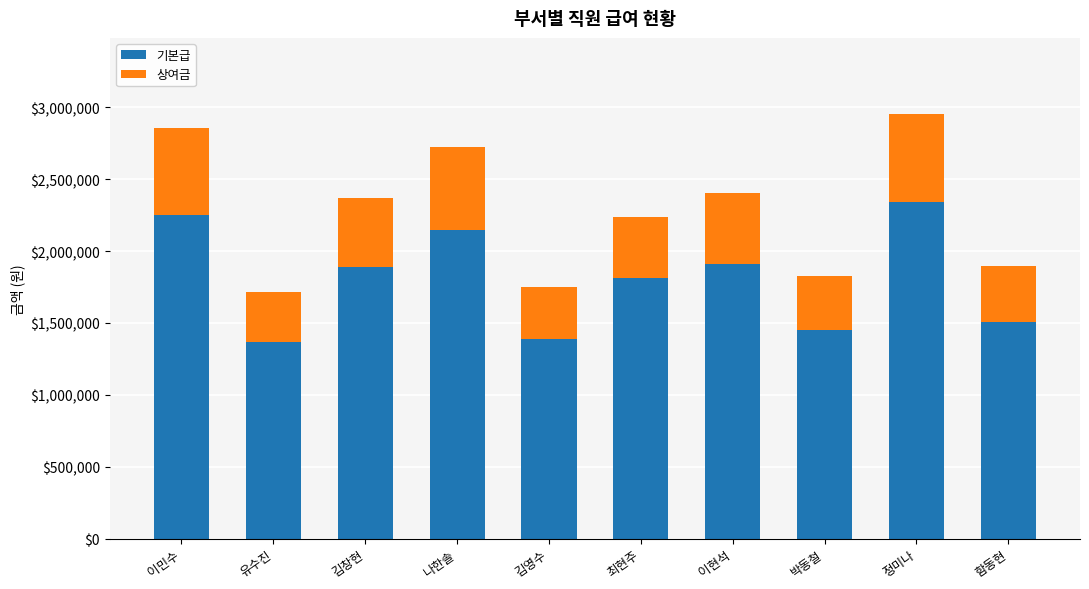

The 기본급 series shows 1366660 at 유수진. True or false?

True